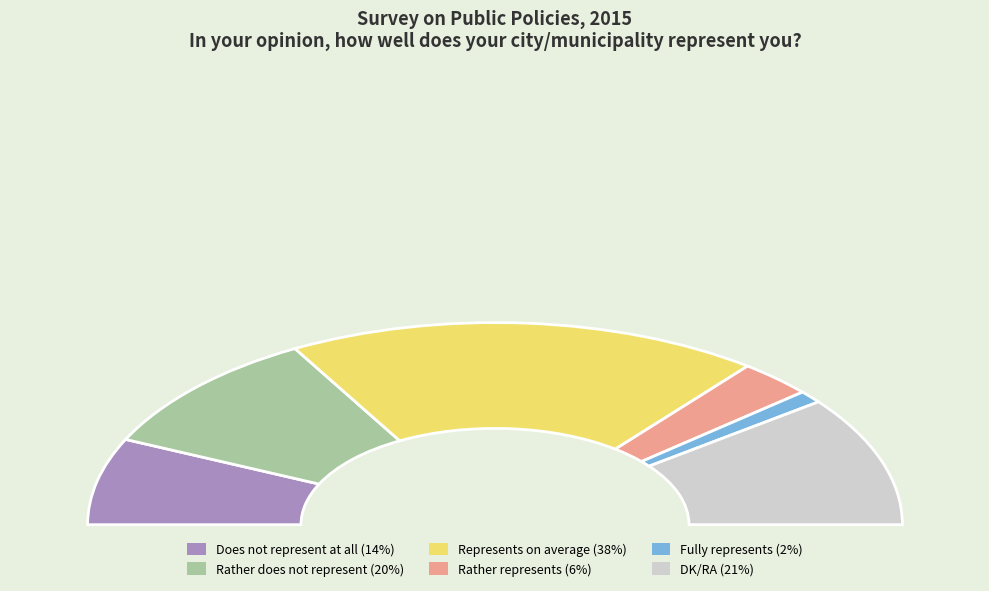

To the nearest percent, what is the combined percentage of Fully represents and Rather represents?

8%